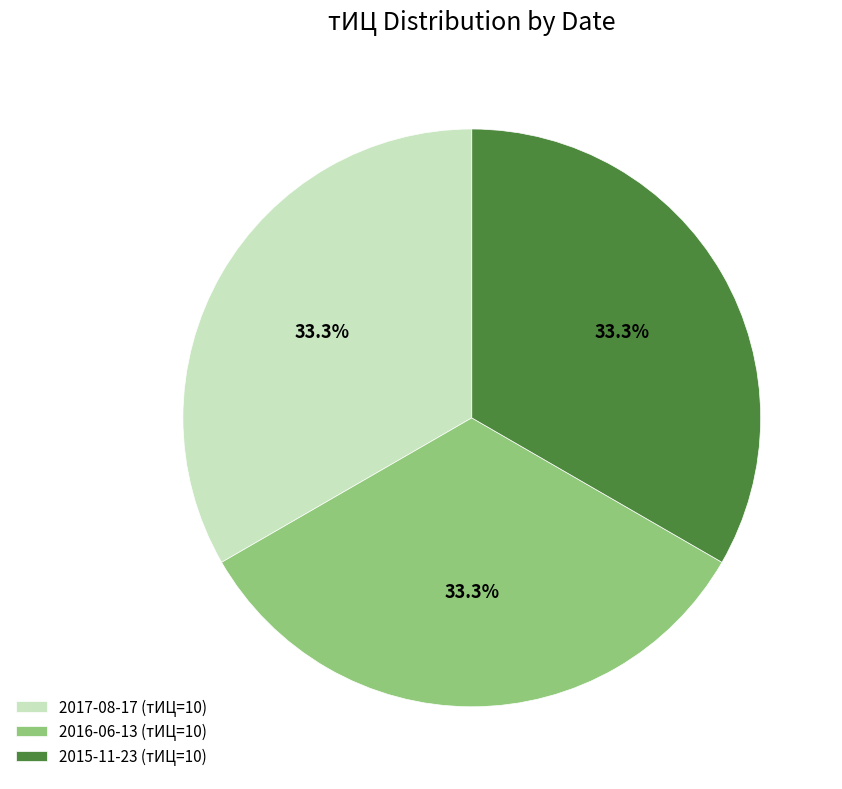

Is there any slice that represents more than half of the pie?

No